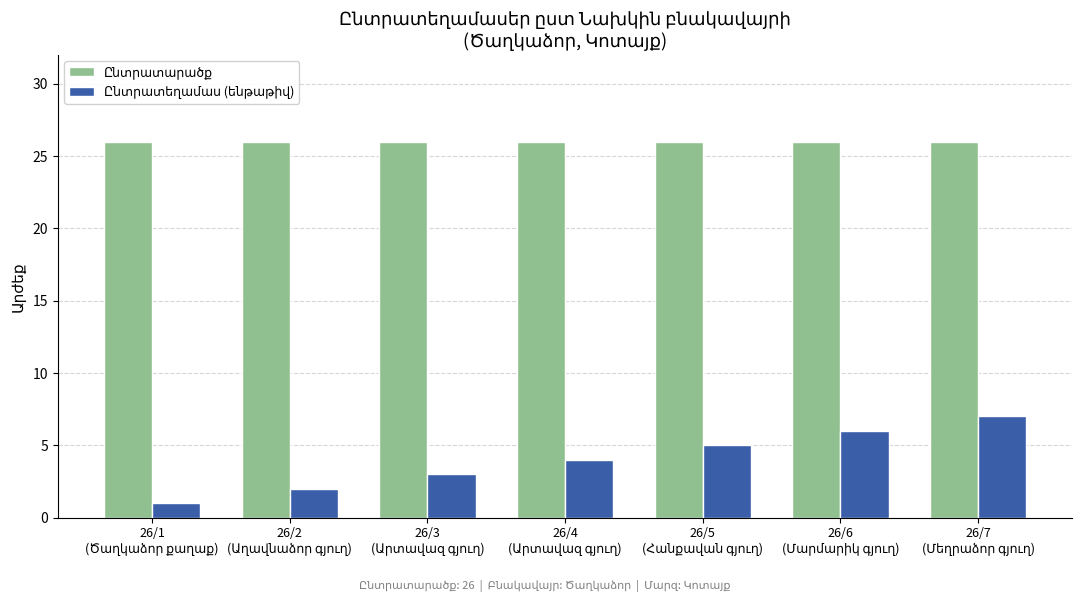

What is the maximum value shown in the chart?

26